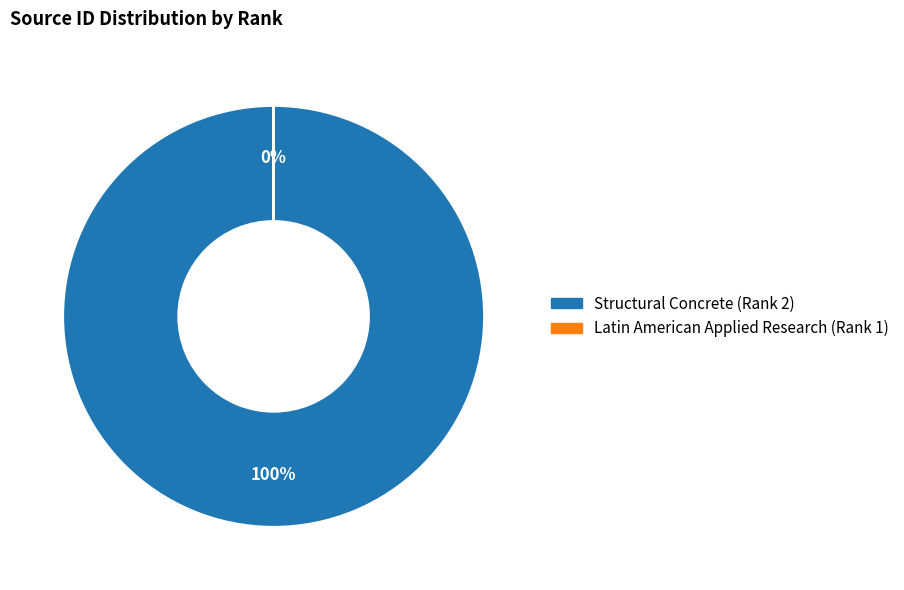

What percentage is the Structural Concrete (Rank 2) slice, to the nearest percent?

100%